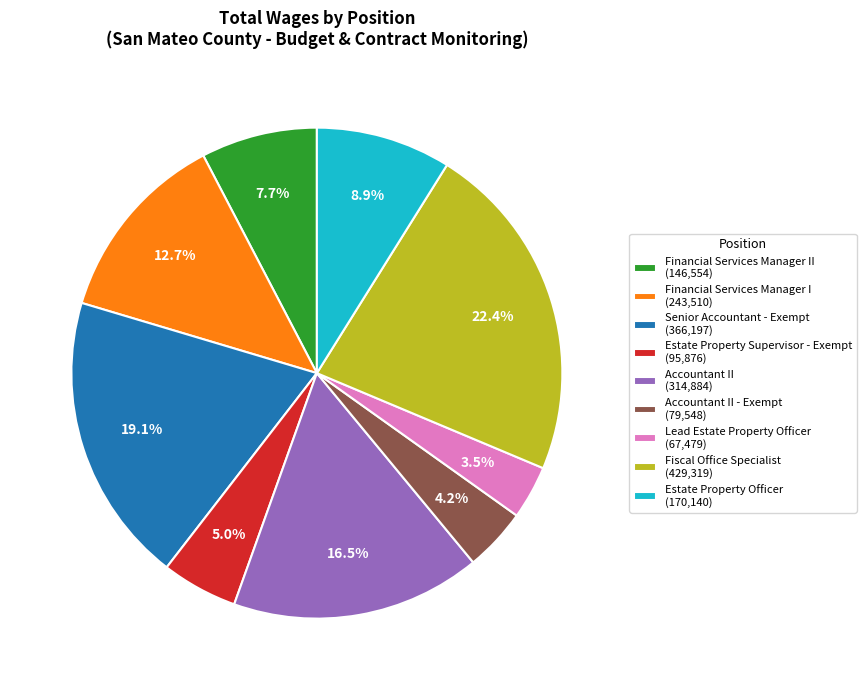

Between Accountant II (314,884) and Accountant II - Exempt (79,548), which is larger?

Accountant II (314,884)